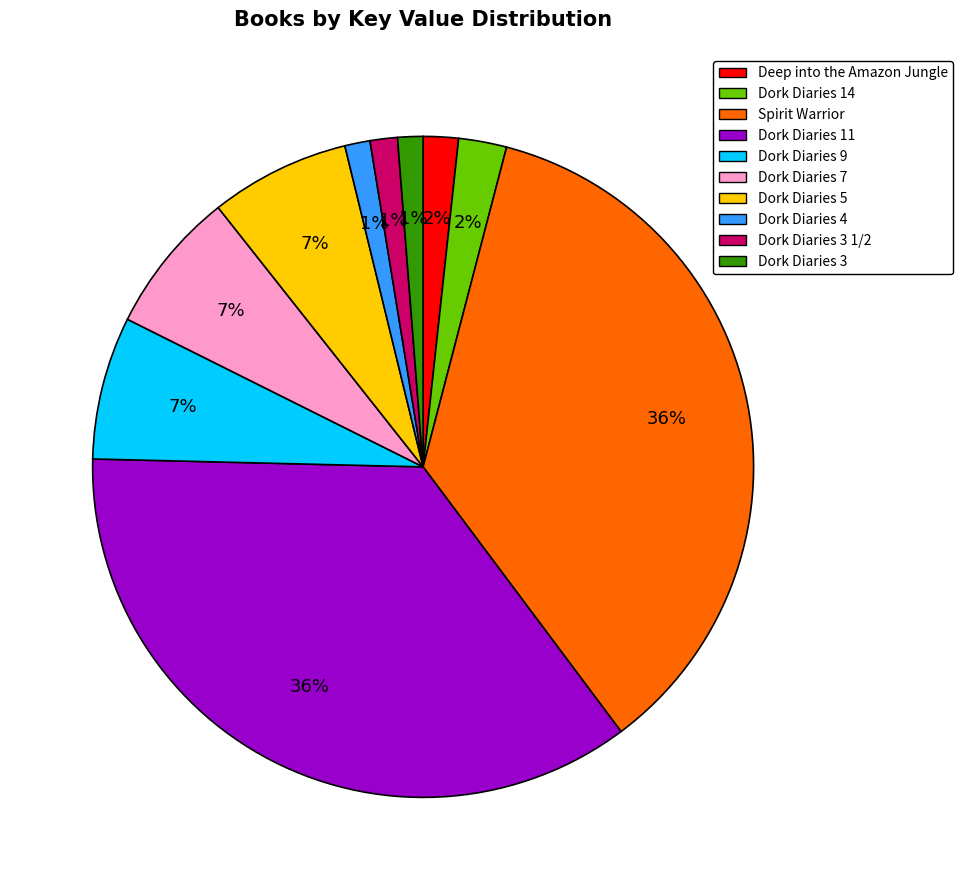

Is there a majority slice in this chart?

No